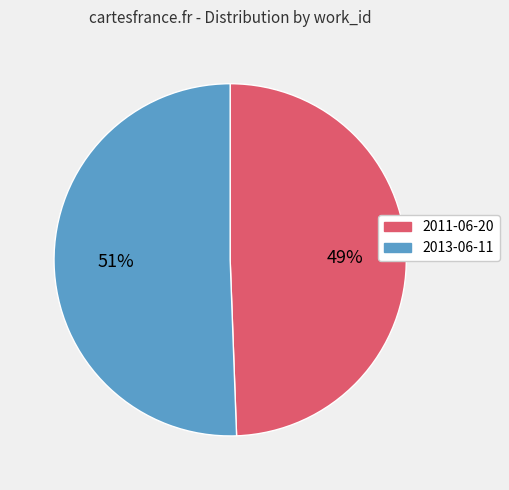

How many slices are in this pie chart?

2